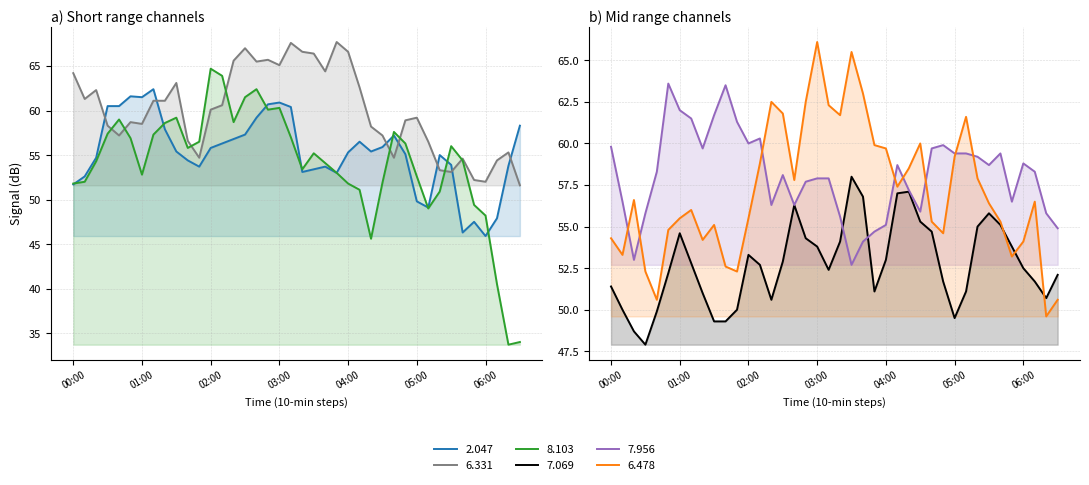

What is the spread (max minus min) of values at 2004/08/04 02:20?

15.0